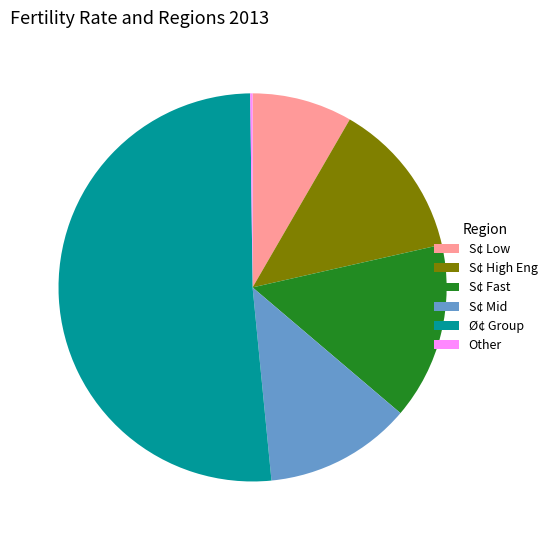

What is the largest slice in the pie chart?

Ø¢ Group